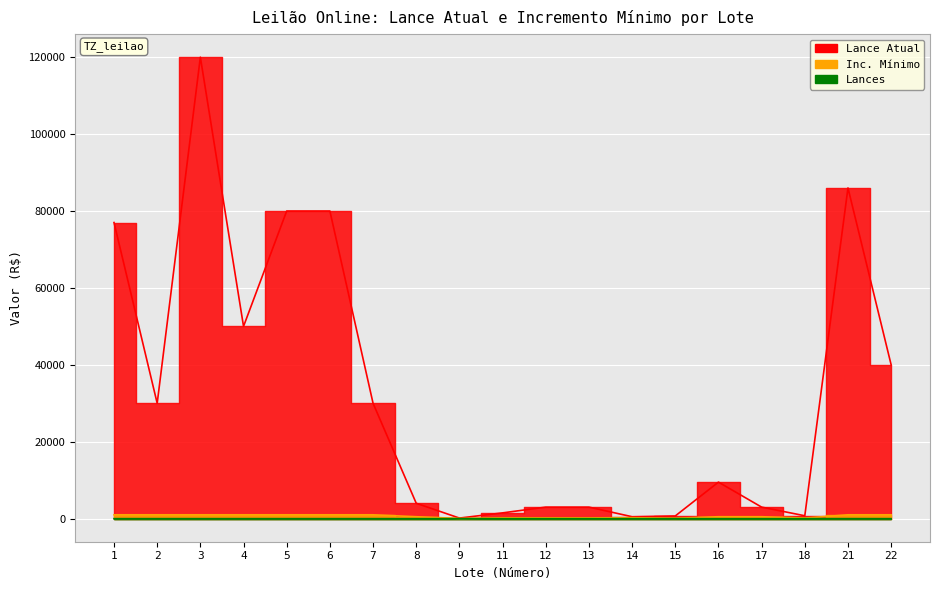

Is it true that Inc. mínimo equals 100 at 15?

True